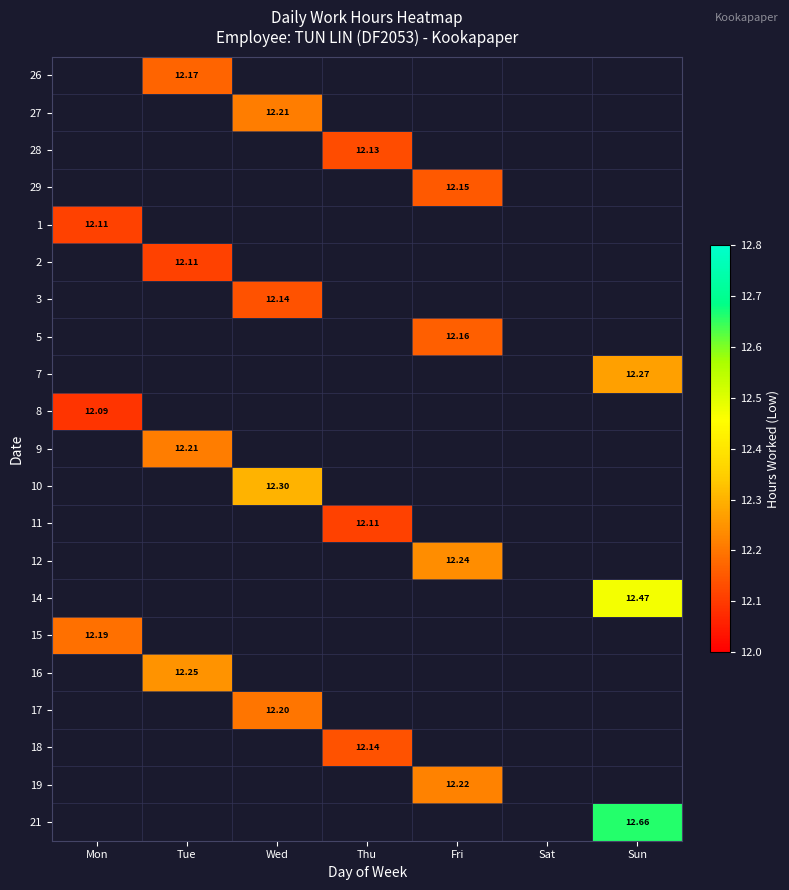

Which category has the highest value across all series?

Sun